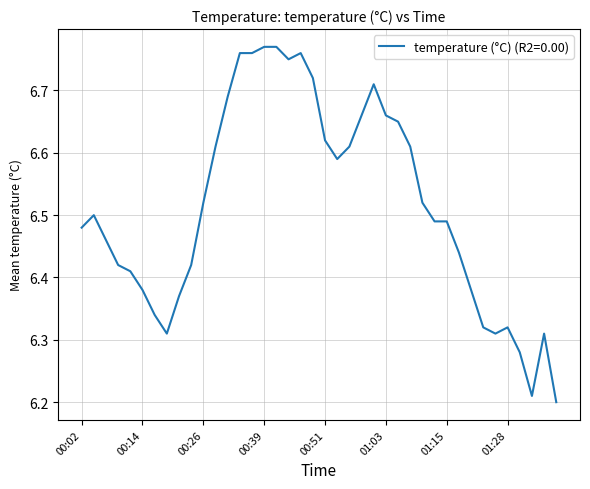

How many values are between 6 and 7?

40